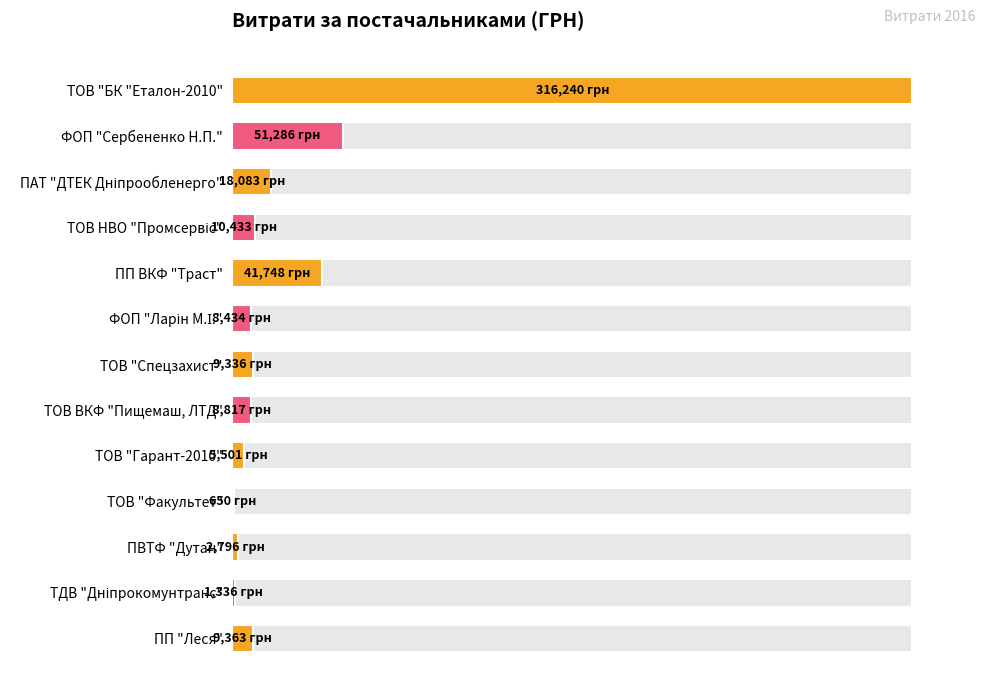

What is the value of the 1st bar from the left?

316240.3